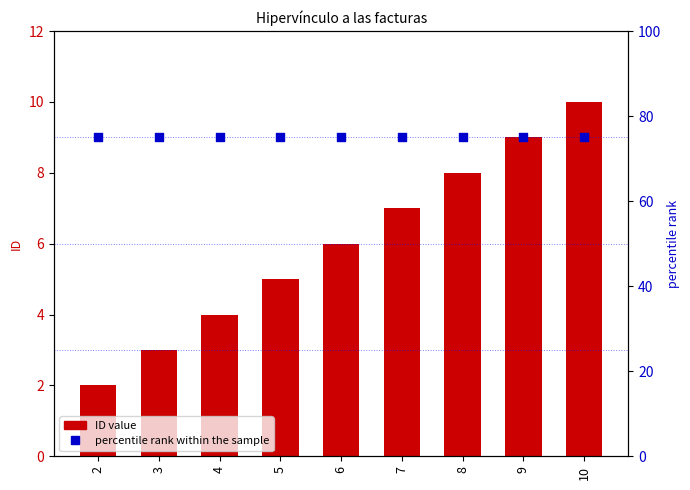

What are all the series names shown in the legend?

ID value, percentile rank within the sample